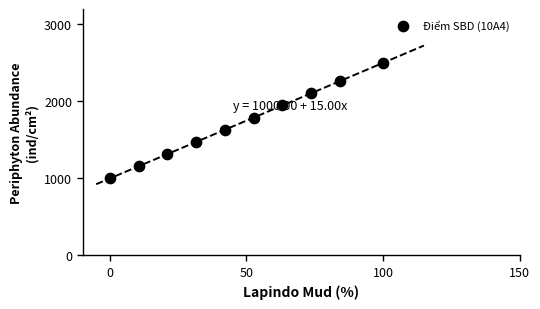

What is the average X value?

47.9